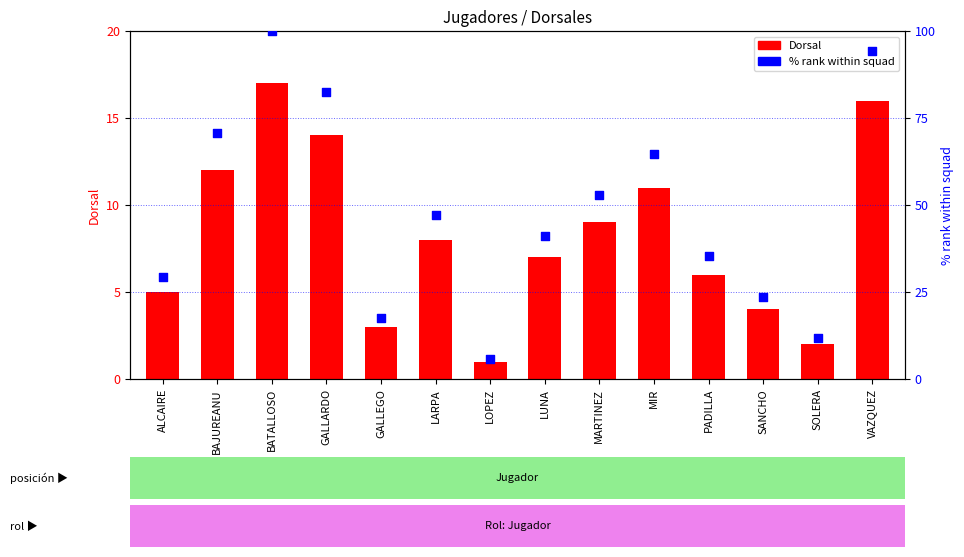

What is the total value across all series at BAJUREANU?

82.6